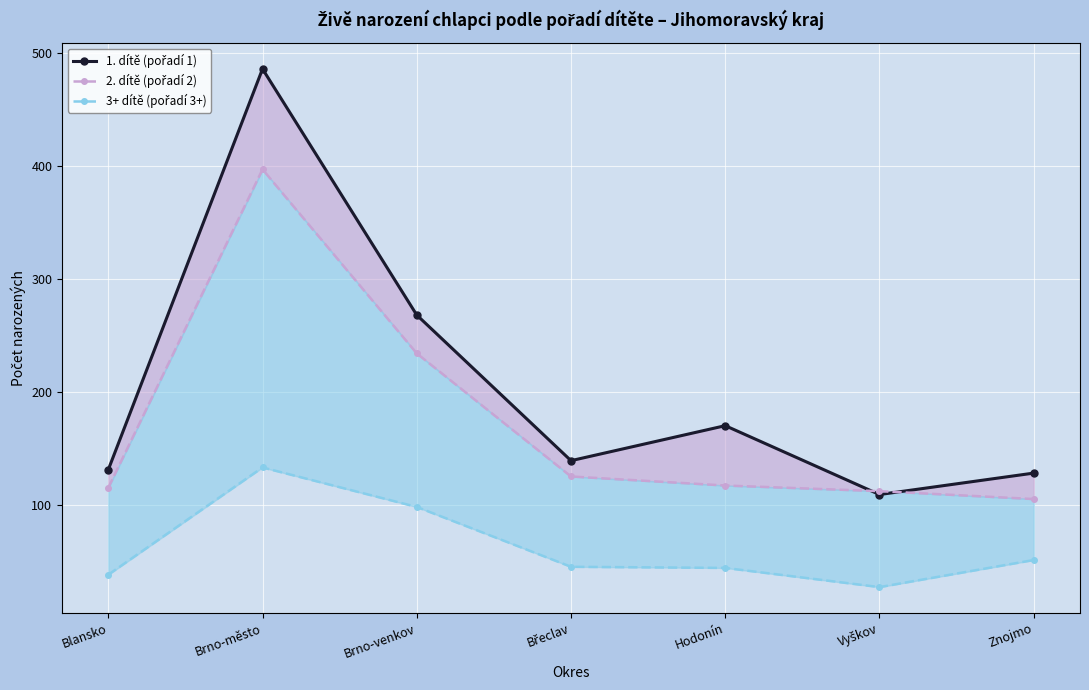

At Břeclav, list the series in order from smallest to largest.

3+ dítě (pořadí 3+), 2. dítě (pořadí 2), 1. dítě (pořadí 1)